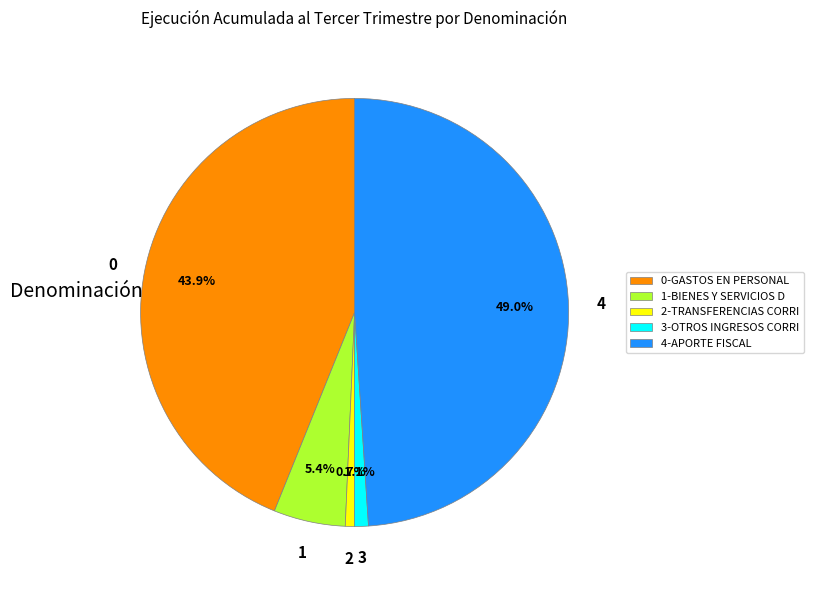

To the nearest percent, what is the difference between the largest and smallest slice percentages?

48%